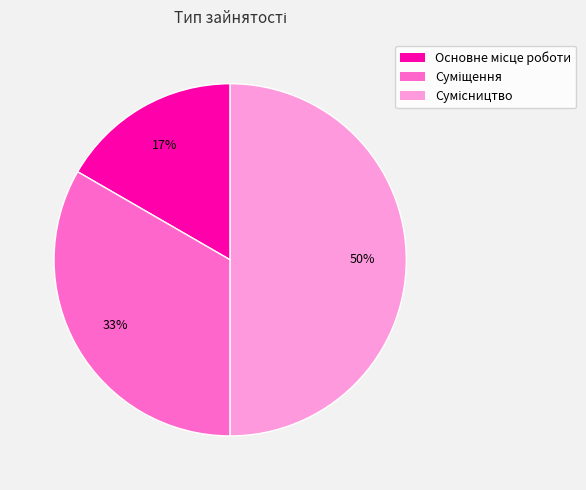

To the nearest percent, what is the average slice percentage?

33%